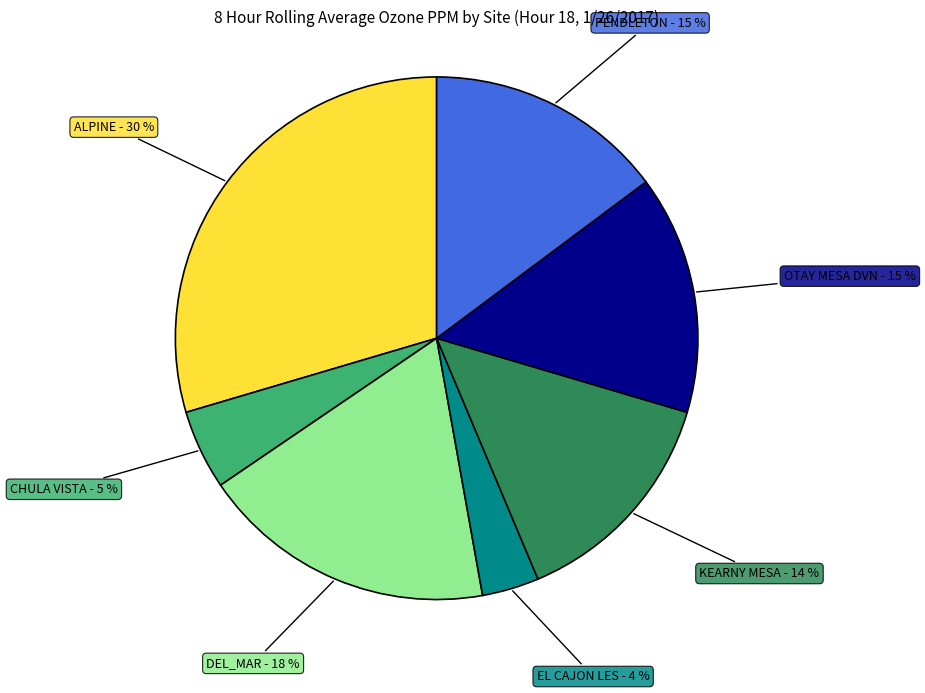

To the nearest percent, what is the difference between the largest and smallest slice percentages?

26%